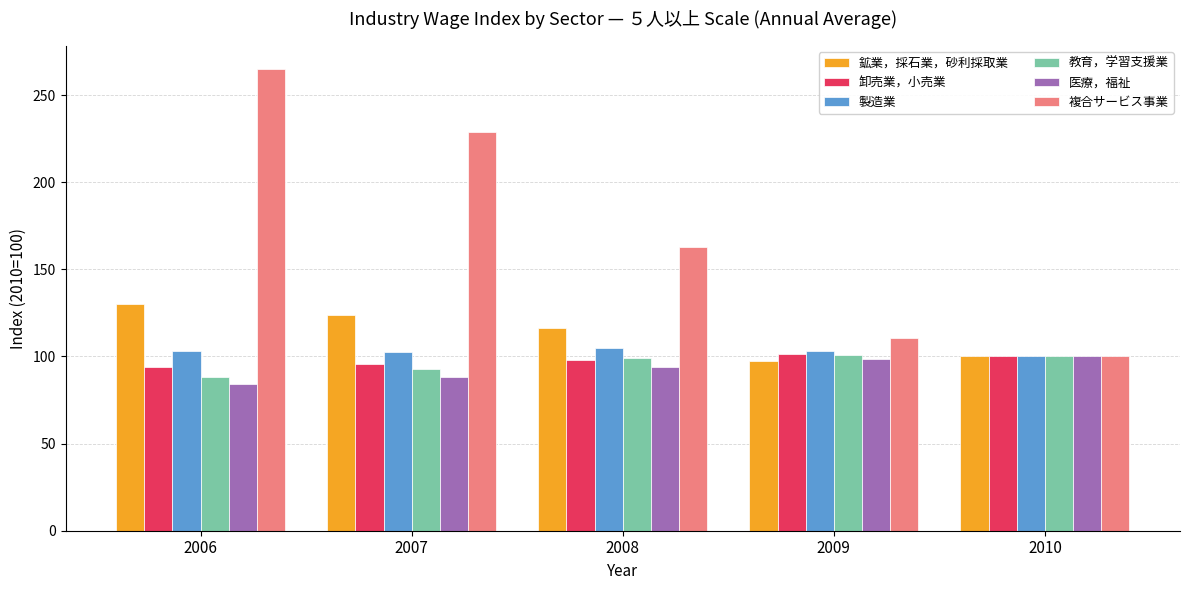

How many distinct data groups are displayed?

6